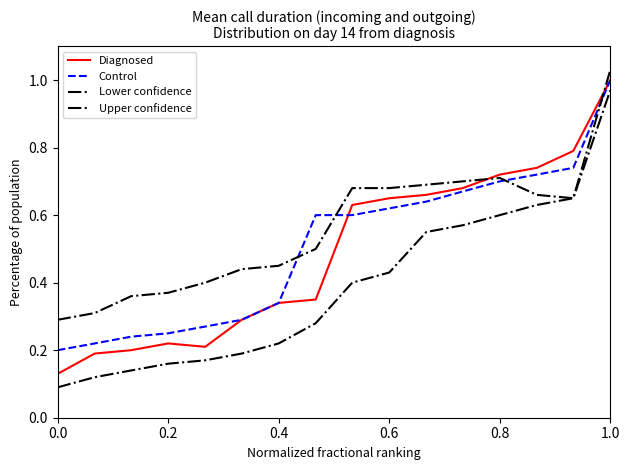

Does the chart have visible grid lines?

No